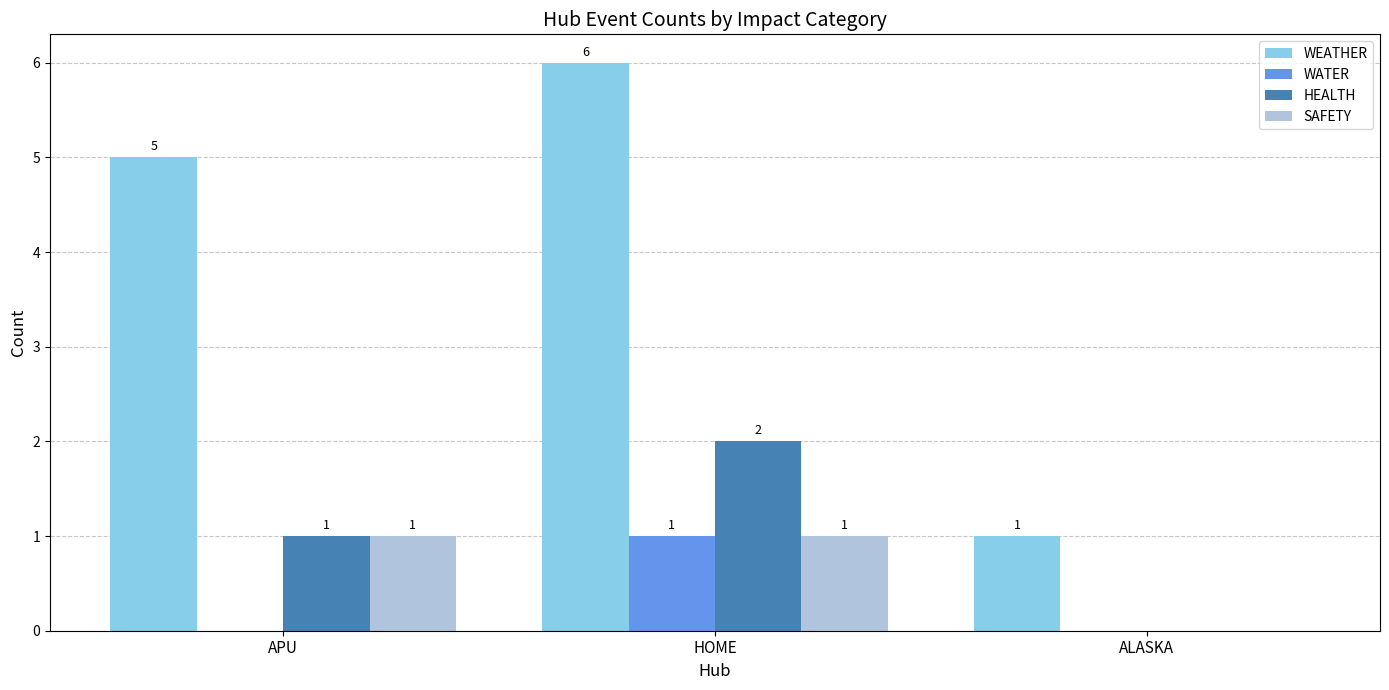

Count the HEALTH values in the range 0 to 2.

3